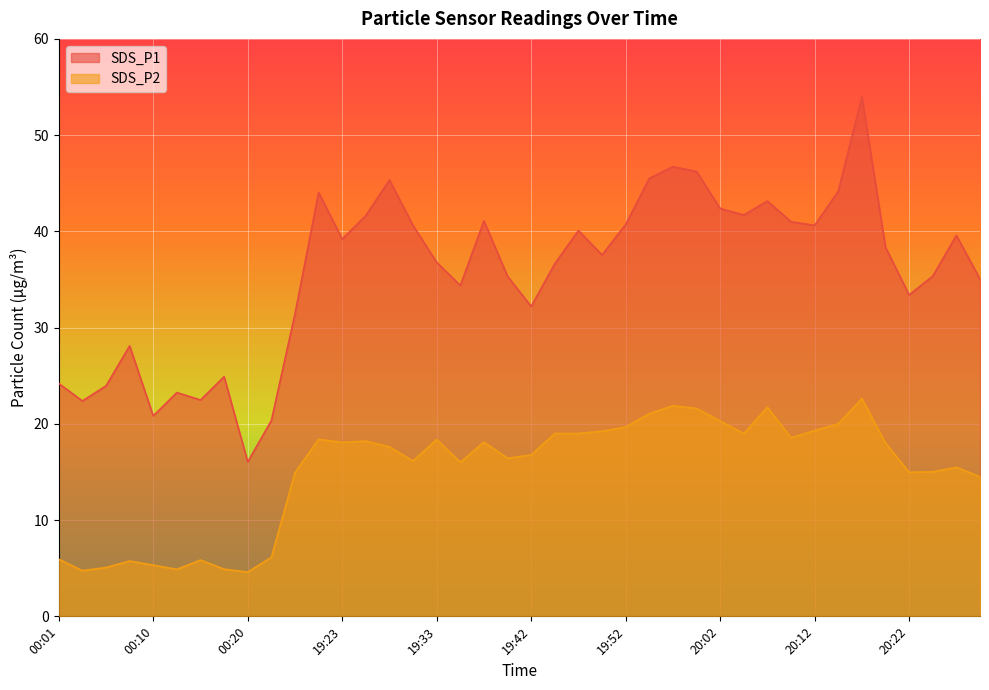

True or false: SDS_P1 has a value of 11.3 at 20:22.

False